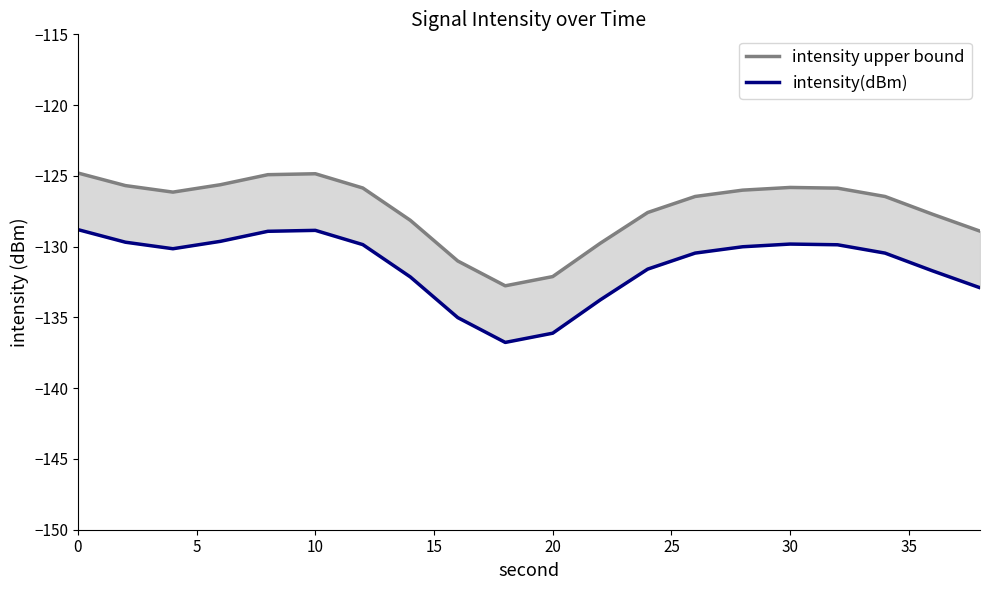

What is the maximum value shown in the chart?

-124.8